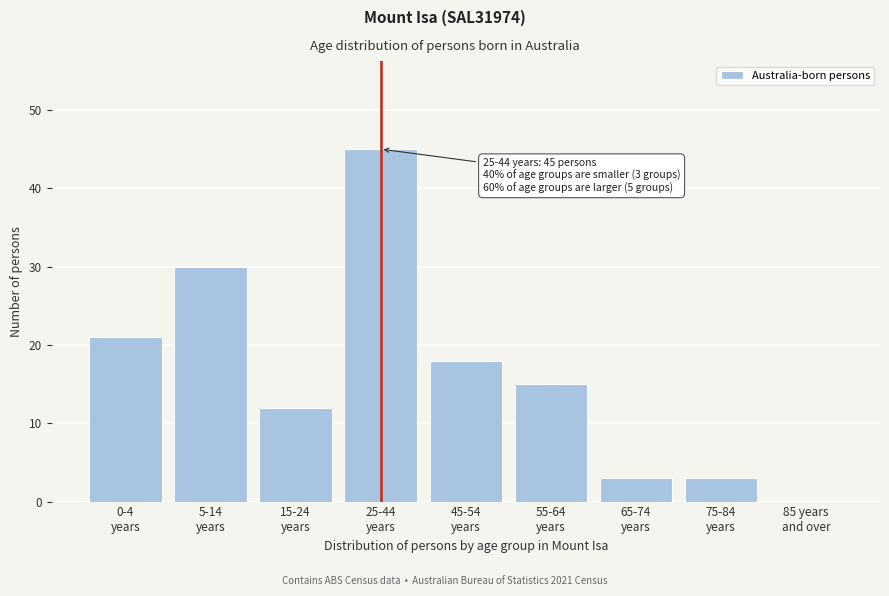

What is the sum of all values?

147